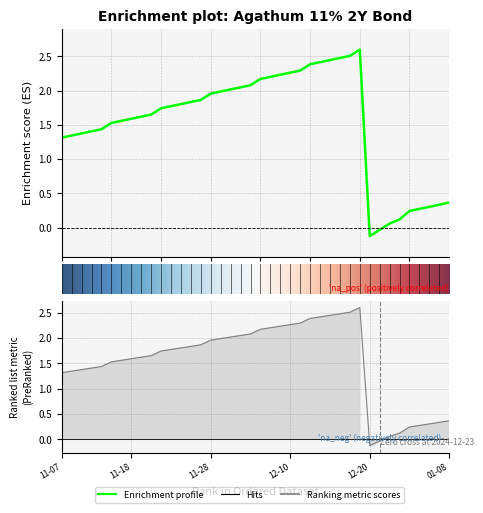

Approximately how many times larger is the value at 2025-01-02 compared to 2024-12-06?

0.1